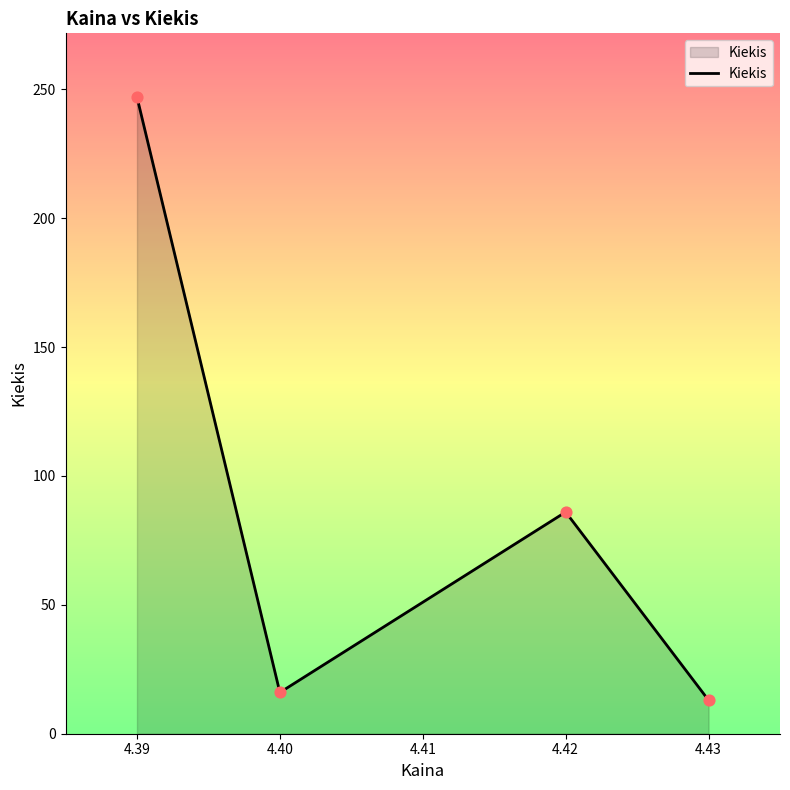

True or false: Kiekis has more than 1 interior local peaks.

False